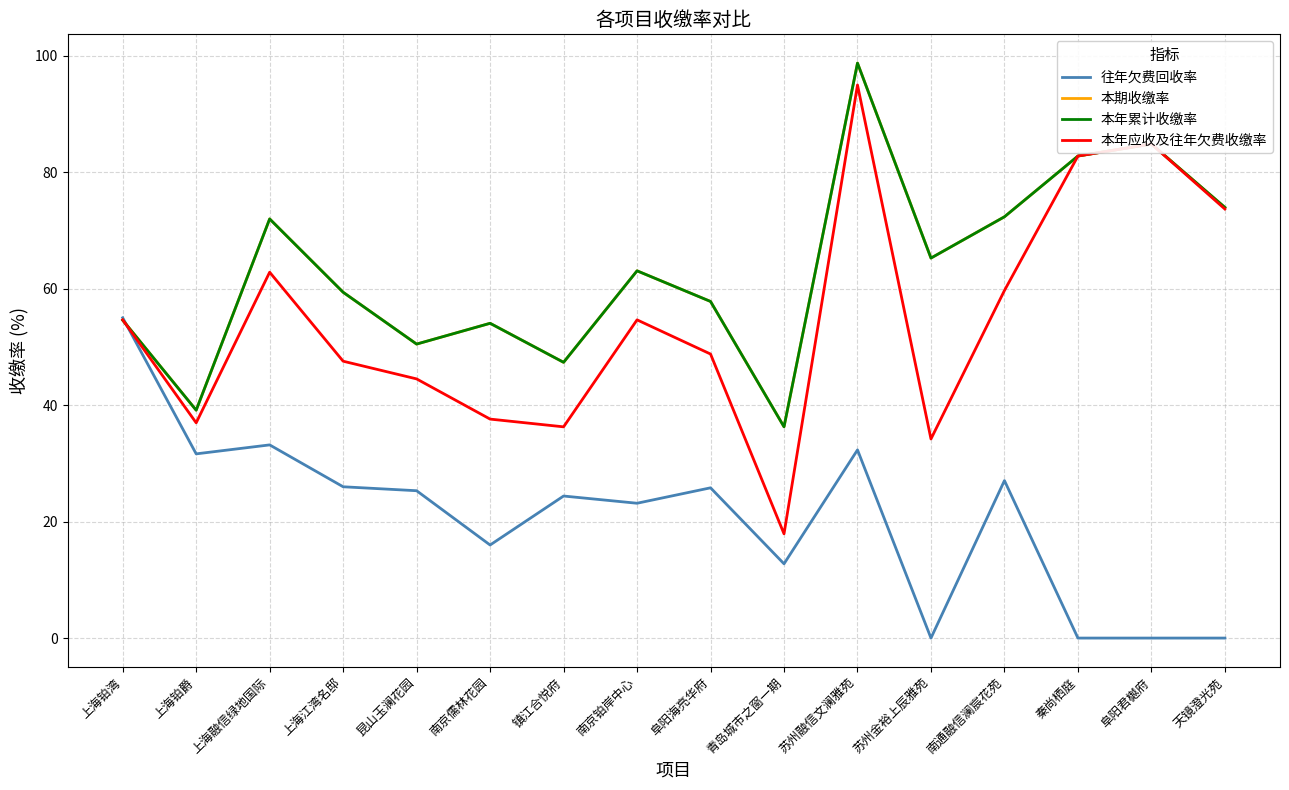

How many interior local valleys does the 往年欠费回收率 series have?

5